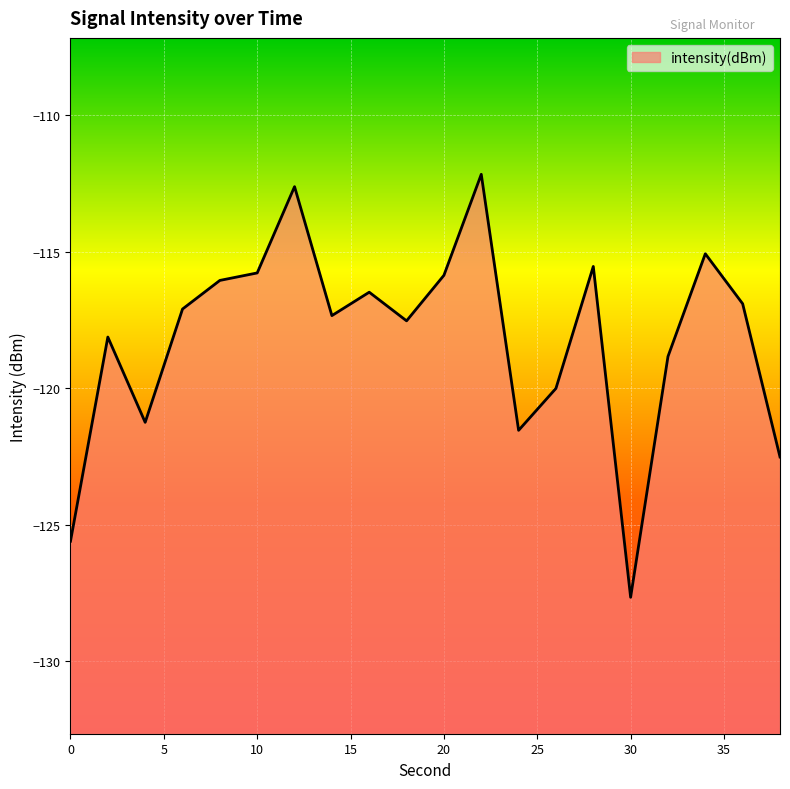

True or false: the data shows -127.7 at 30.

True